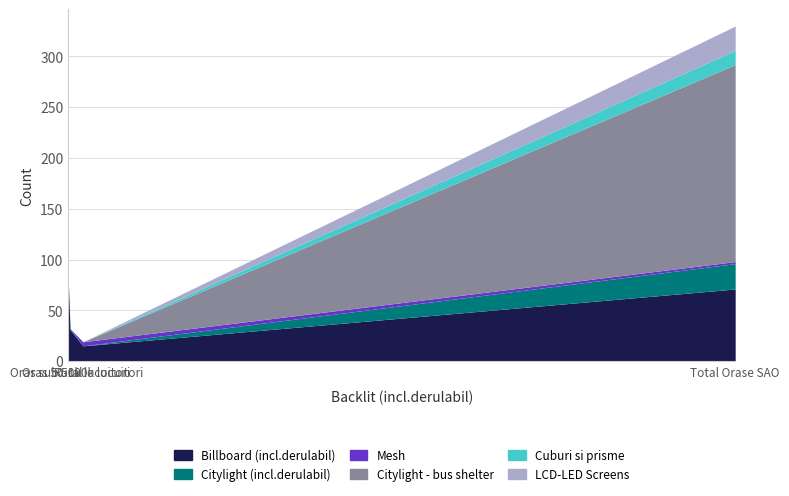

Does the chart have visible grid lines?

Yes